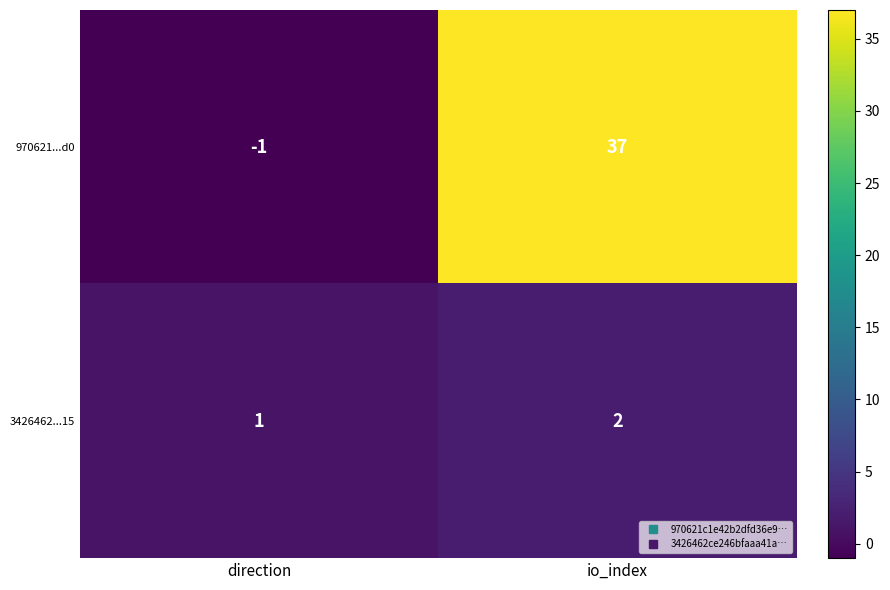

List the series in order of their overall mean, highest first.

970621...d0, 3426462...15